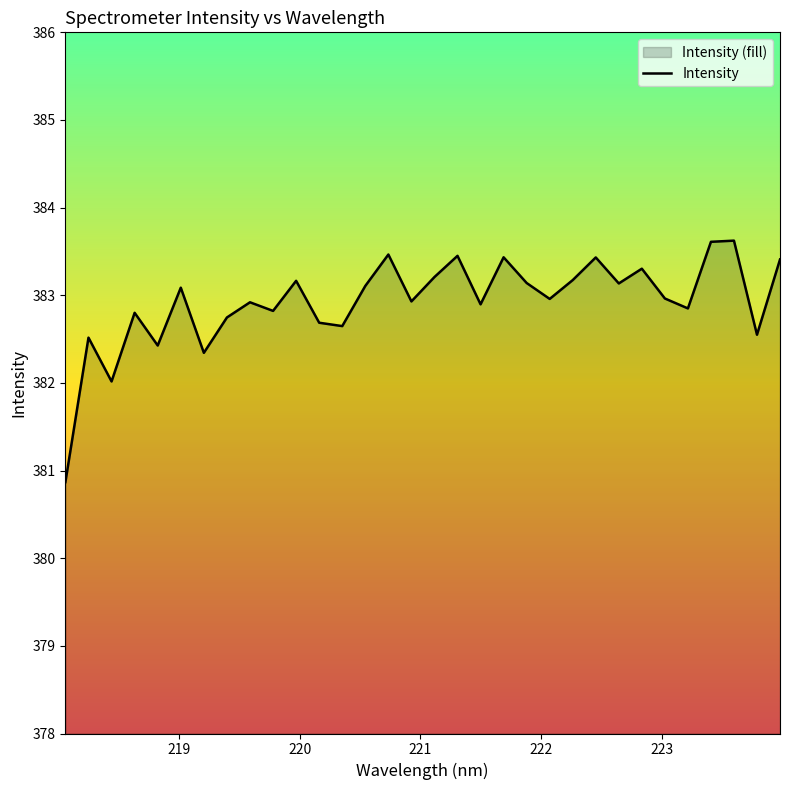

What is the maximum value shown in the chart?

383.6